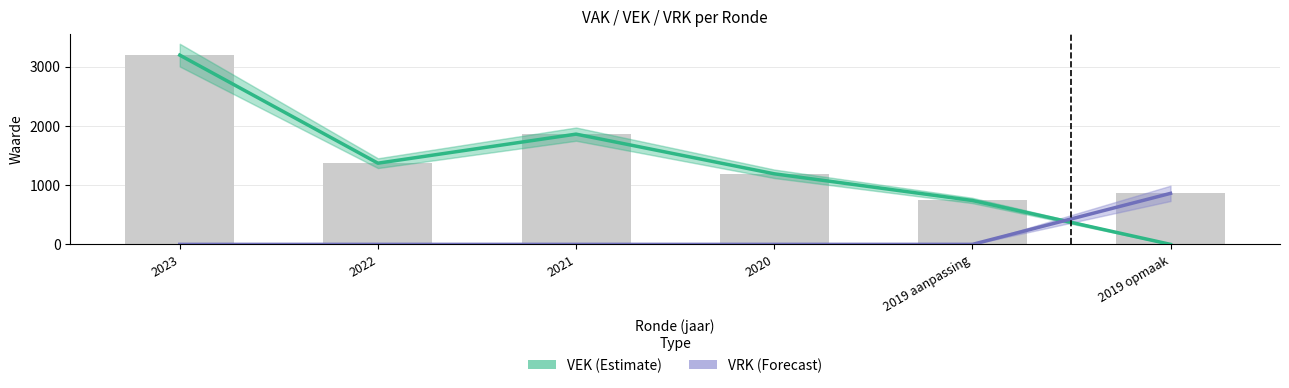

How many values in VEK (Estimate) are above zero?

5